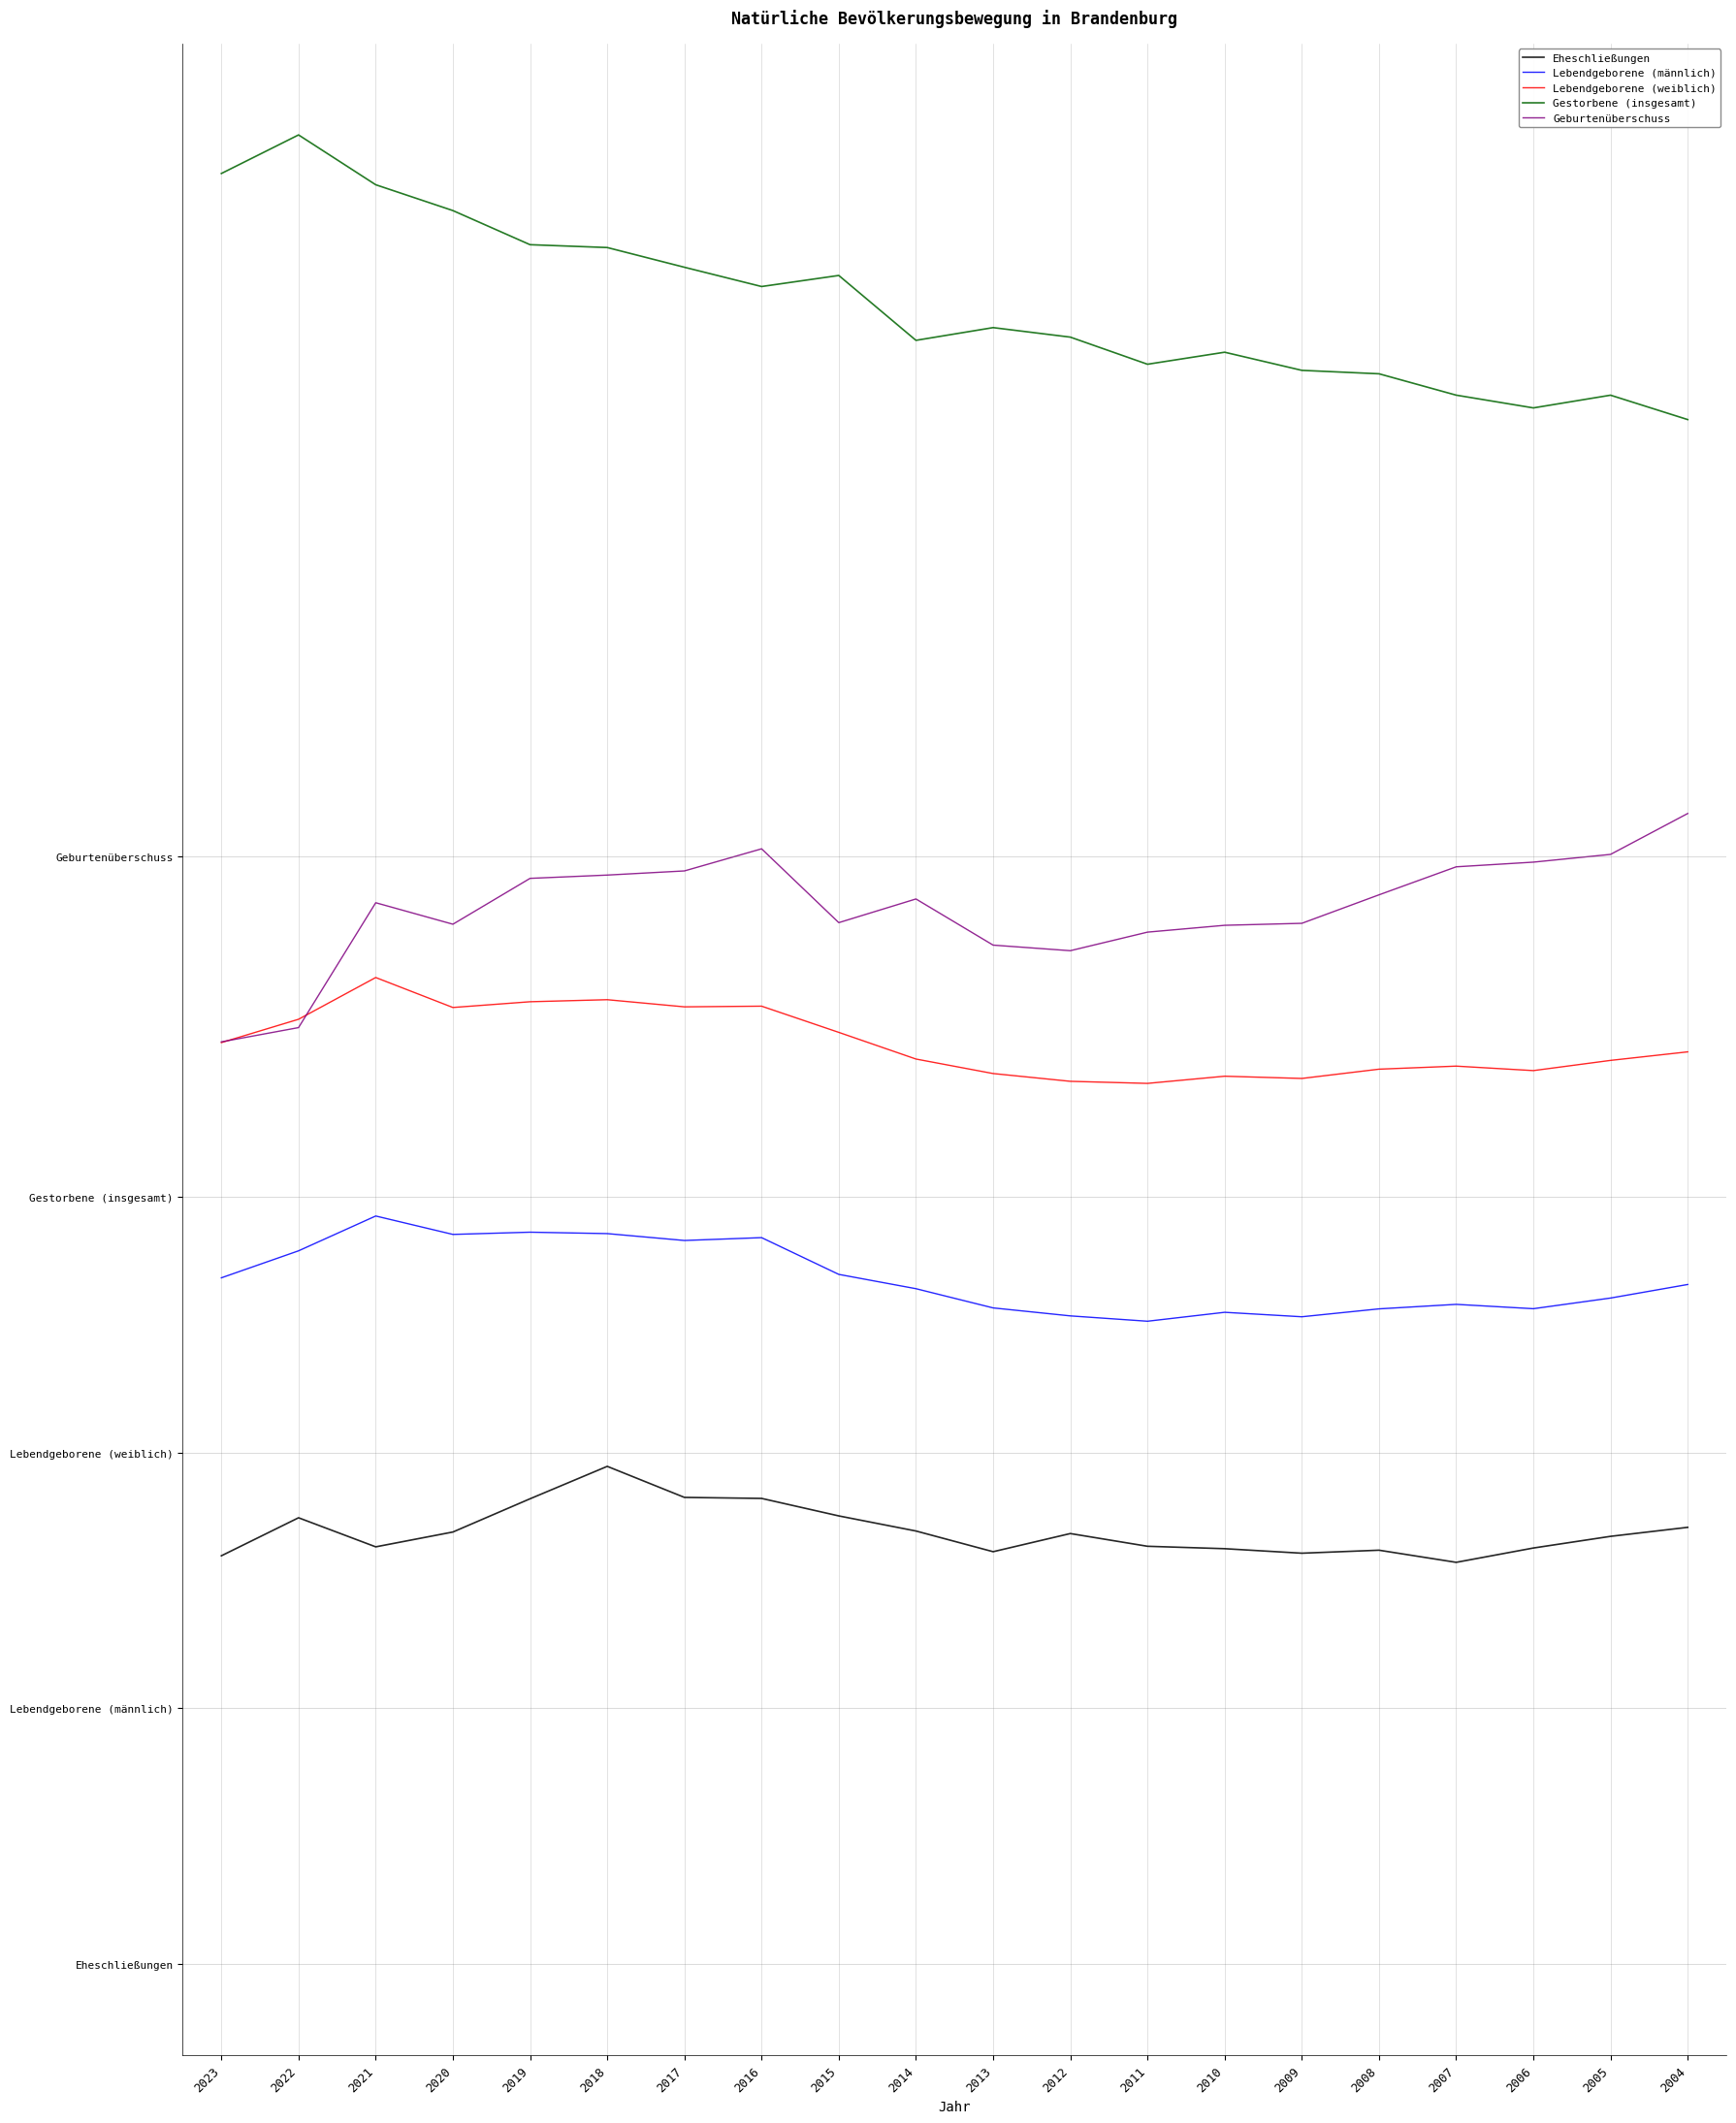

True or false: Gestorbene (insgesamt) and Lebendgeborene (weiblich) cross at least once.

False